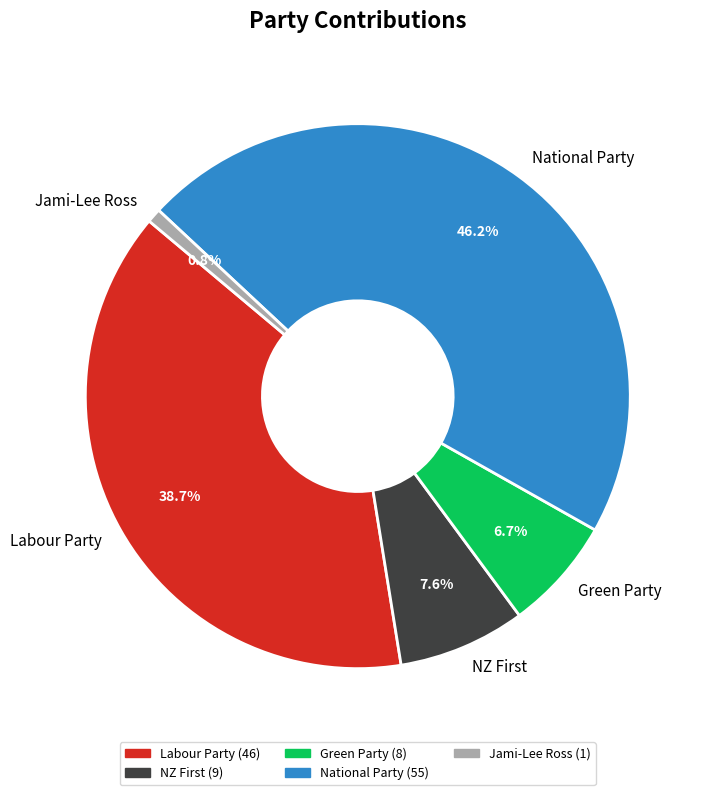

How many slices are in this pie chart?

5